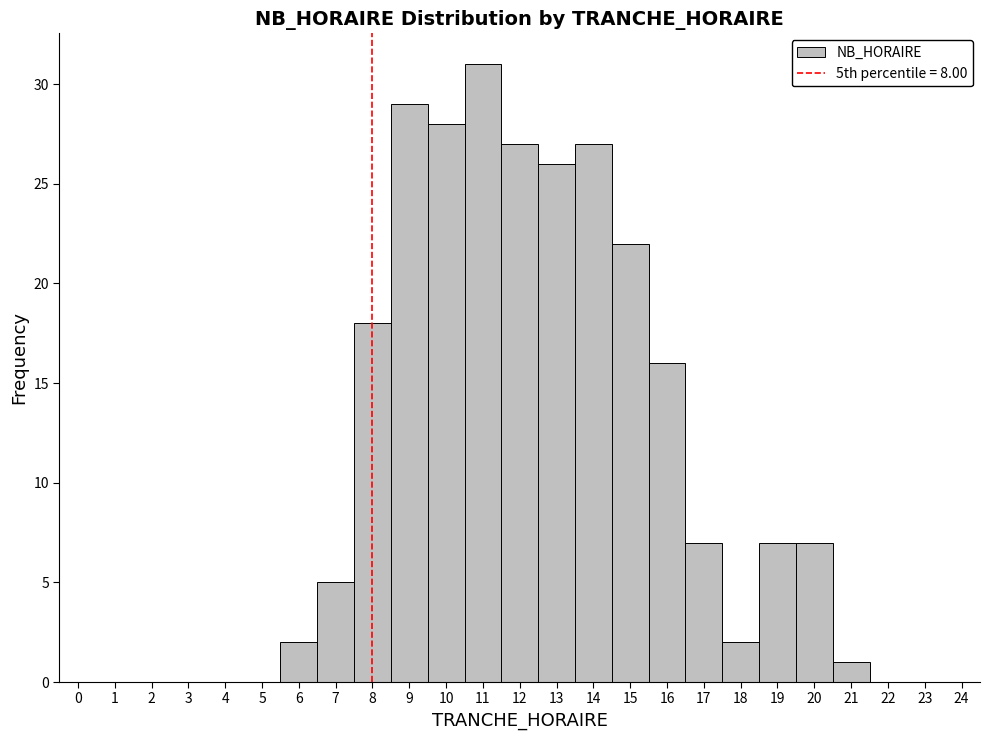

How tall is the bar that spans 20.5 to 21.5 on the x-axis? The values are not printed on the chart, so give them approximately, as read against the axis.

1